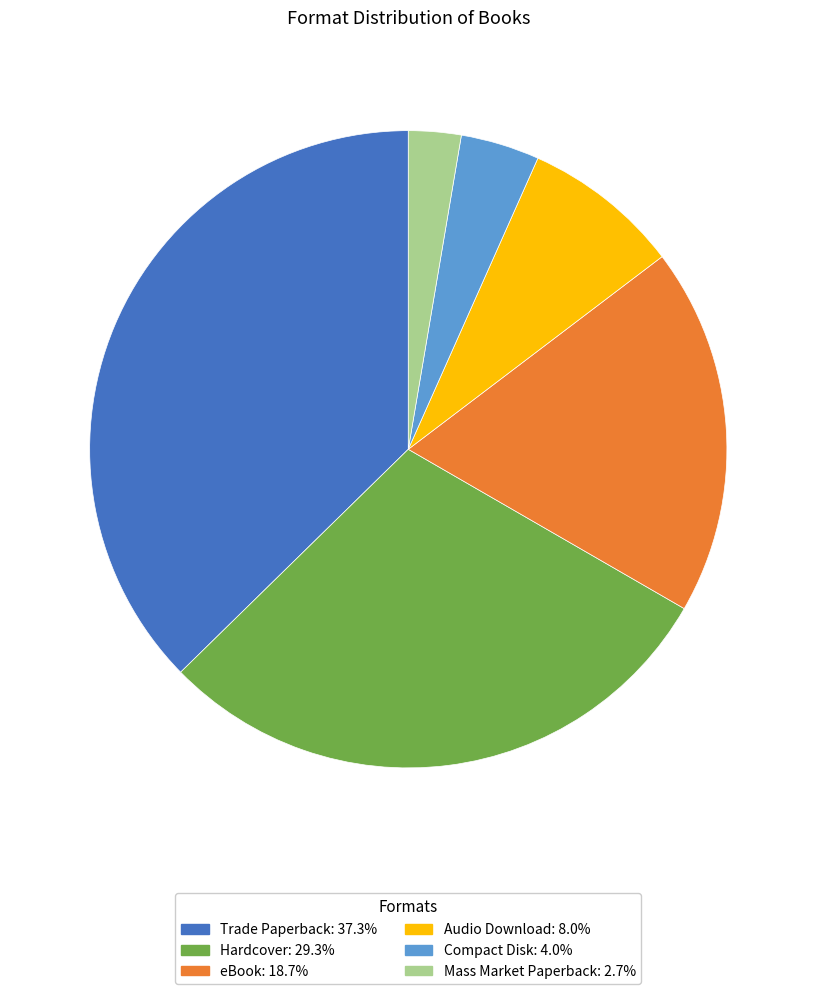

Does any single category account for the majority?

No